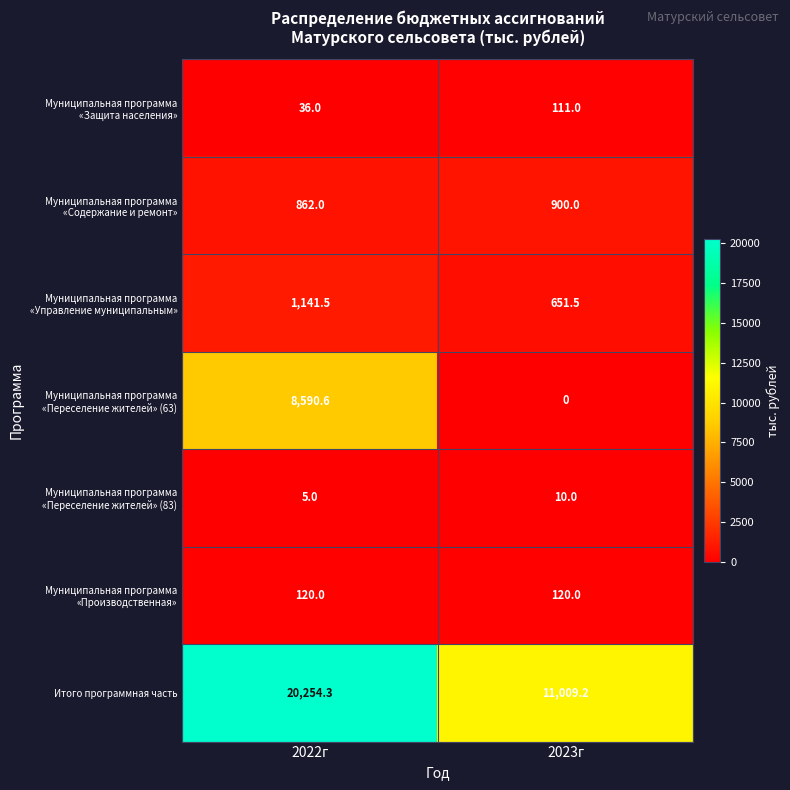

The value of Итого программная часть at 2022г is 20254.3. True or false?

True